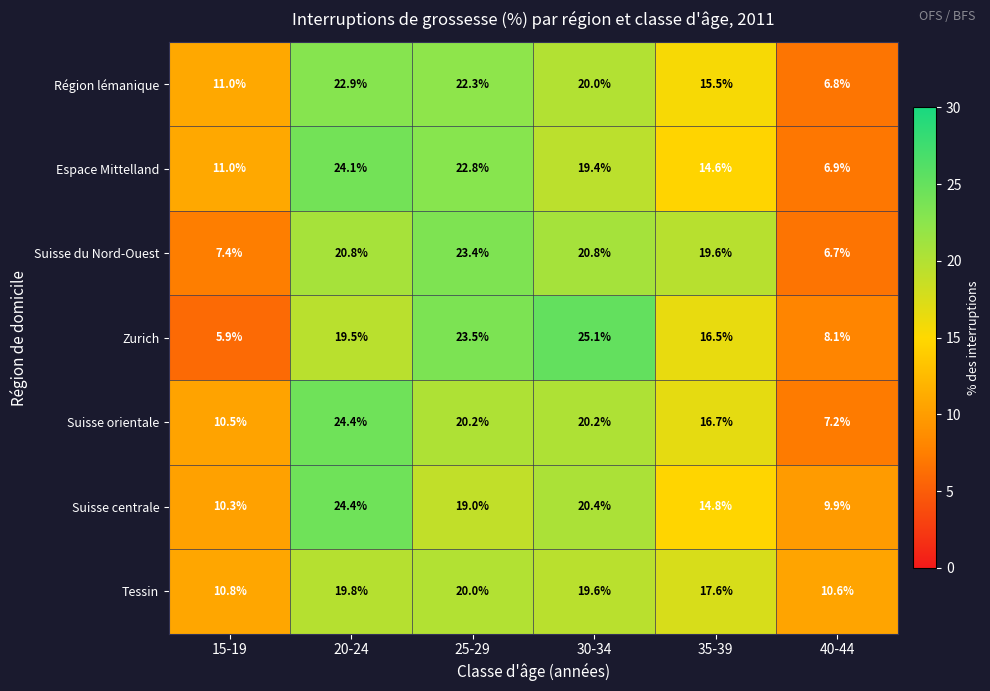

At which label does Zurich reach its peak?

30-34